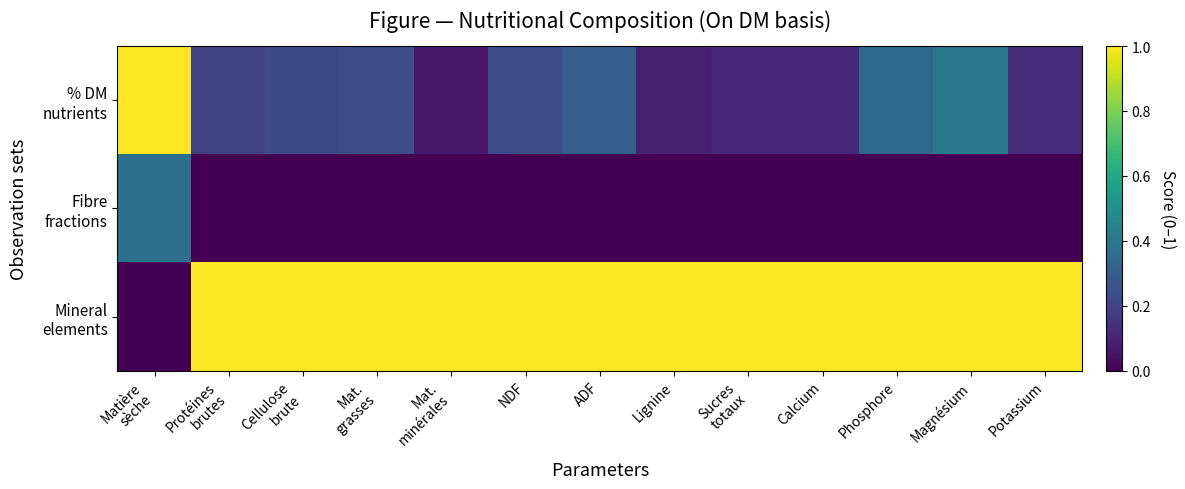

Which series has the largest total across all categories?

Mineral elements